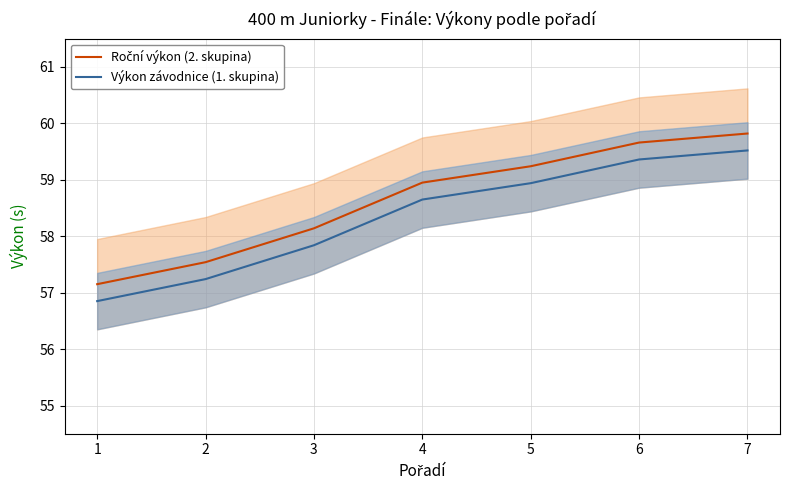

Which label corresponds to the smallest value in the chart?

1